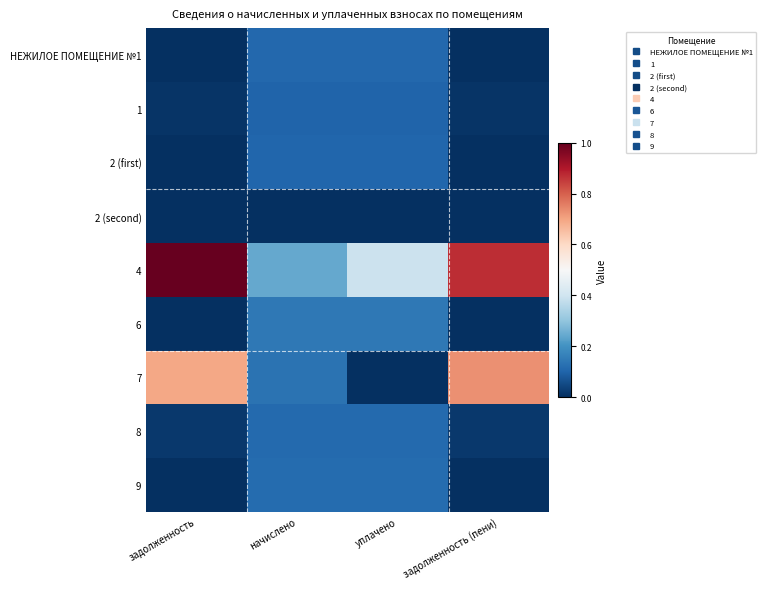

What is the spread (max minus min) of values at задолженность?

1.0